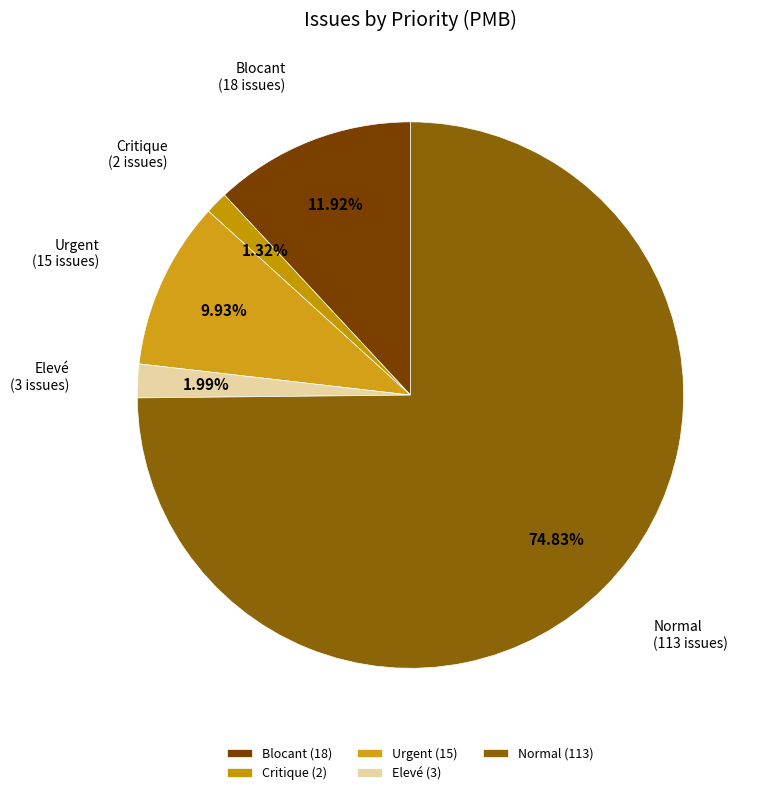

Combined, do Elevé and Urgent account for over 50%?

No